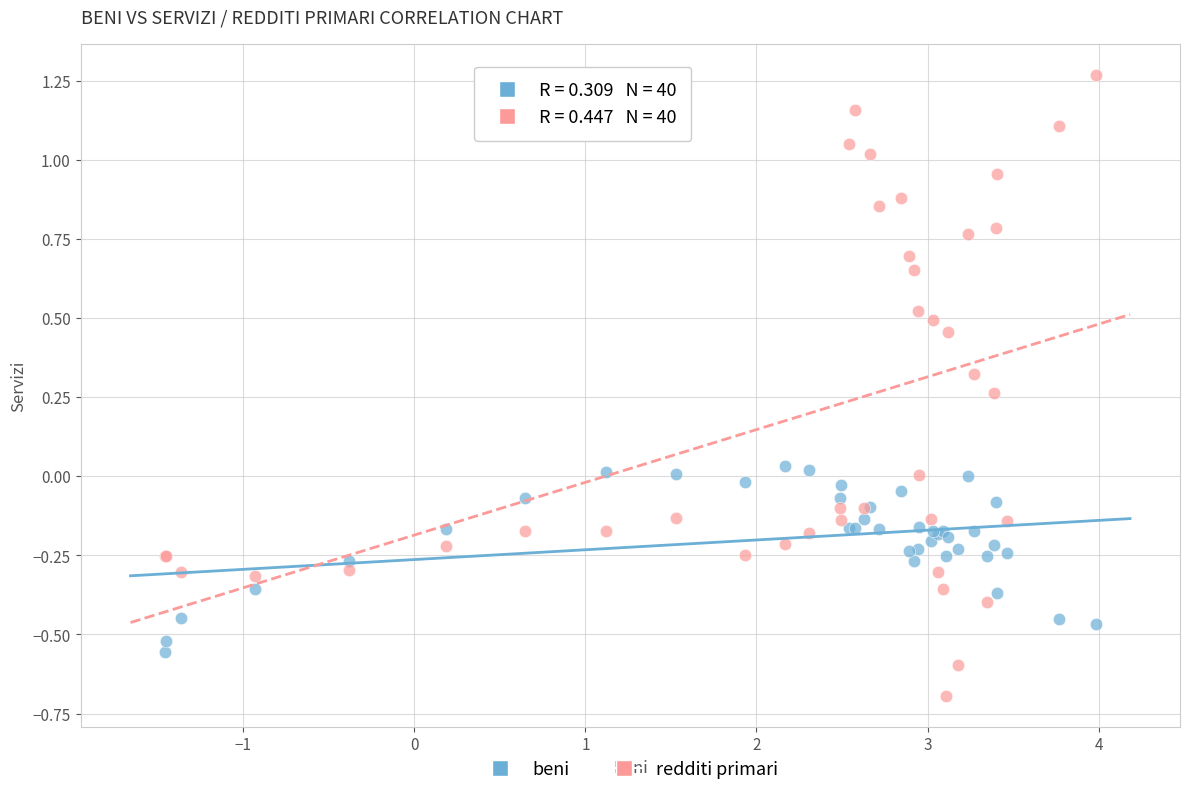

Which series contains the highest Y value?

redditi primari